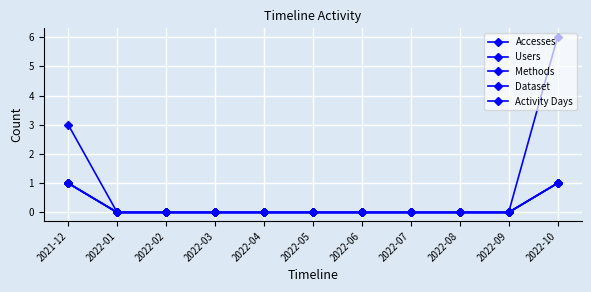

Does the chart have visible grid lines?

Yes